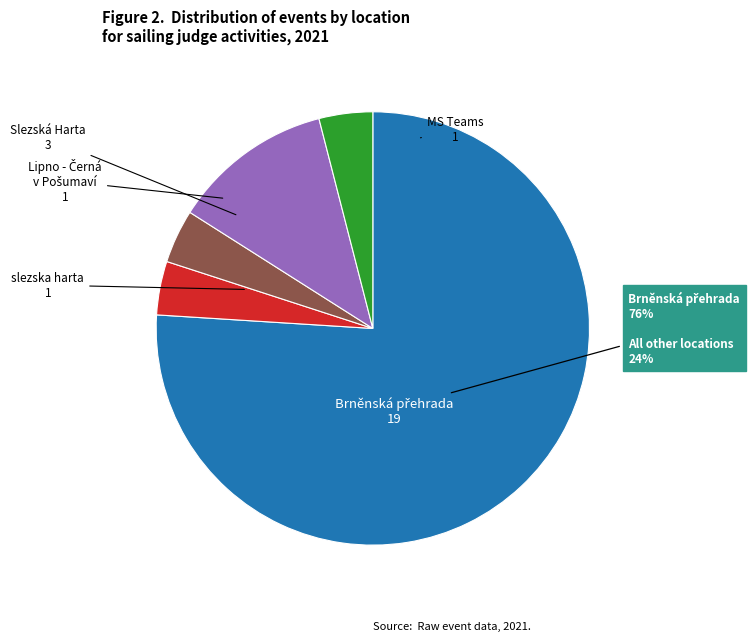

Is there a majority slice in this chart?

Yes